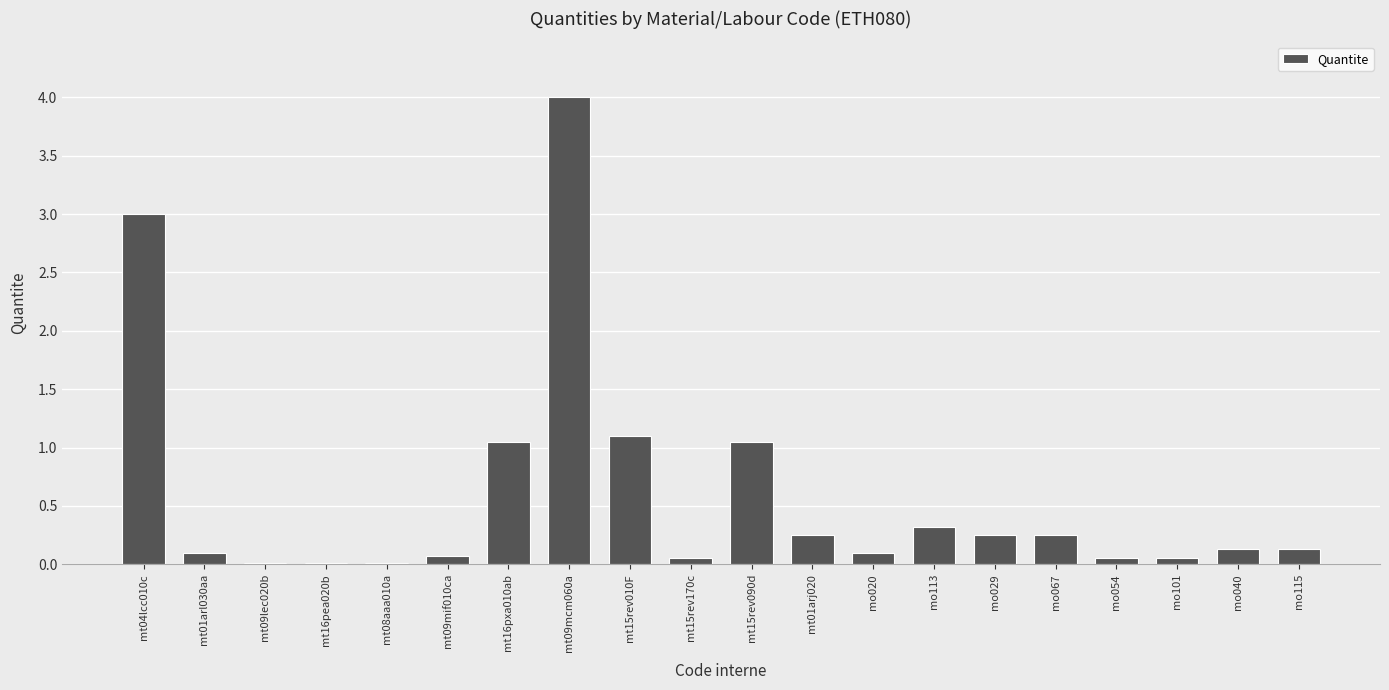

Is it true that the value at mo113 is 0.1?

False